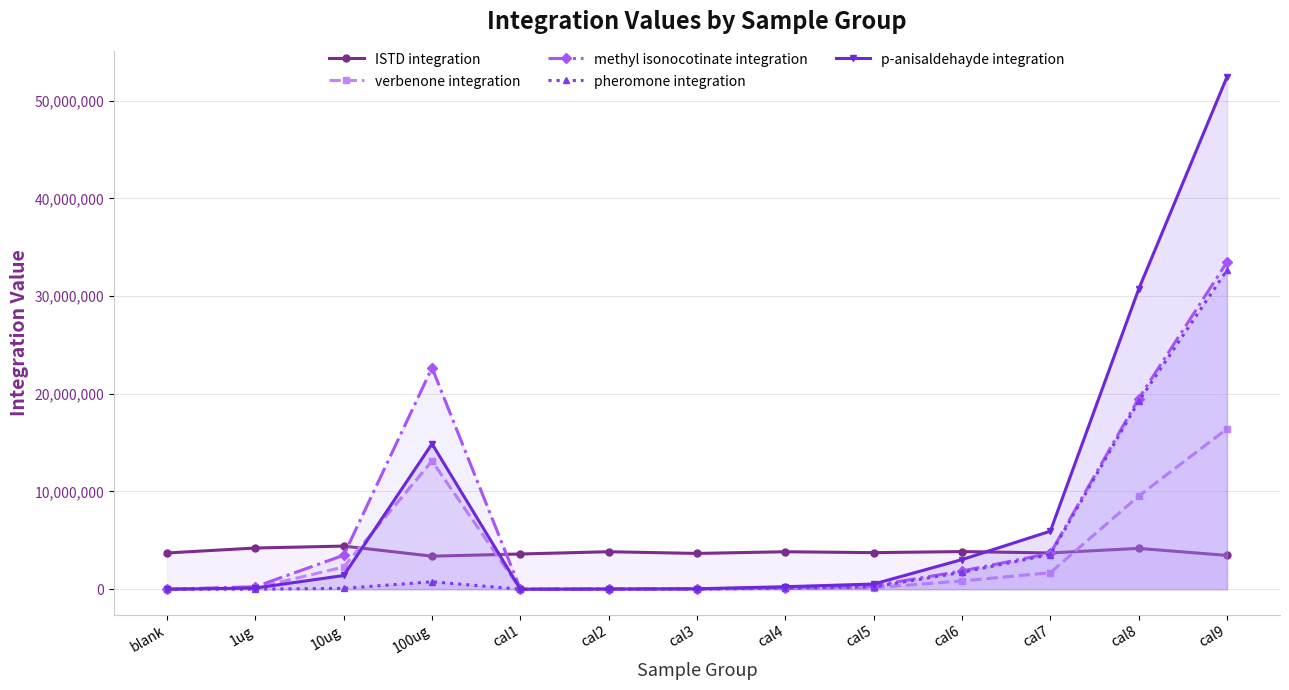

Reading right to left, what are all the values shown in this chart?

ISTD integration: cal9=3460502	cal8=4178832	cal7=3713016	cal6=3852354	cal5=3744130	cal4=3835589	cal3=3663521	cal2=3838404	cal1=3605057	100ug=3382632	10ug=4414672	1ug=4217609	blank=3710617
verbenone integration: cal9=16418021	cal8=9531402	cal7=1691236	cal6=847826	cal5=150823	cal4=74840	cal3=14218	cal2=7683	cal1=1903	100ug=13120351	10ug=2275473	1ug=141181	blank=520
methyl isonocotinate integration: cal9=33476288	cal8=19511204	cal7=3676708	cal6=1865783	cal5=351942	cal4=175233	cal3=33691	cal2=18883	cal1=5059	100ug=22658365	10ug=3477323	1ug=254911	blank=933
pheromone integration: cal9=32652659	cal8=19233378	cal7=3551569	cal6=1726692	cal5=239338	cal4=106969	cal3=17189	cal2=8843	cal1=1810	100ug=764018	10ug=91277	1ug=5709	blank=79
p-anisaldehayde integration: cal9=52428623	cal8=30704090	cal7=5940785	cal6=3033911	cal5=529907	cal4=258085	cal3=47782	cal2=25895	cal1=5852	100ug=14875733	10ug=1405083	1ug=121331	blank=1571